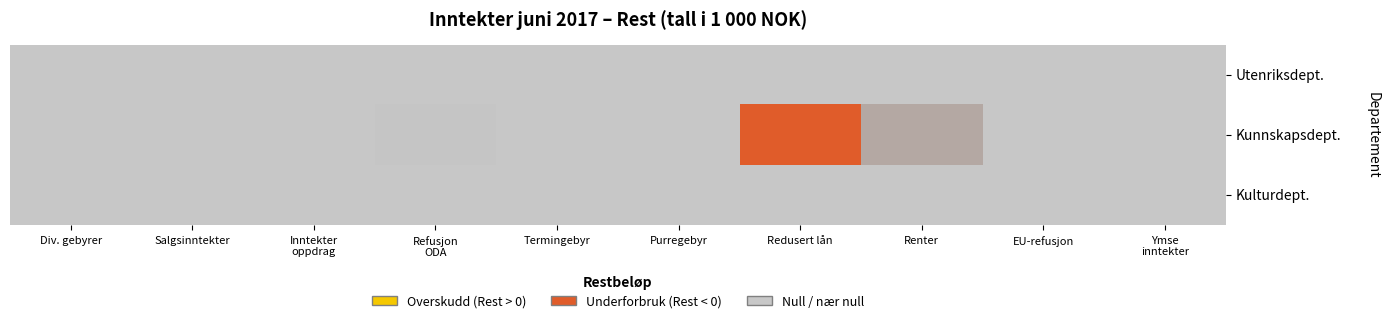

At Redusert lån, list the series in order from smallest to largest.

Kunnskapsdept., Utenriksdept., Kulturdept.